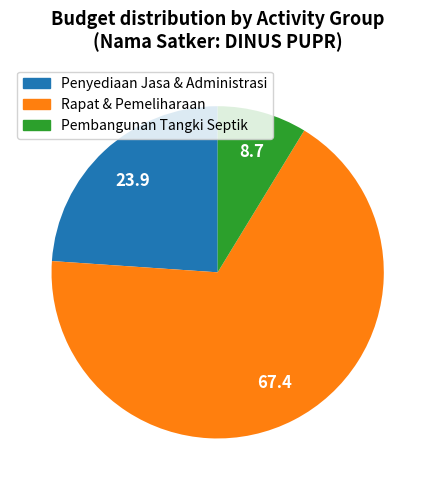

True or false: Pembangunan Tangki Septik accounts for 9% of the total.

True